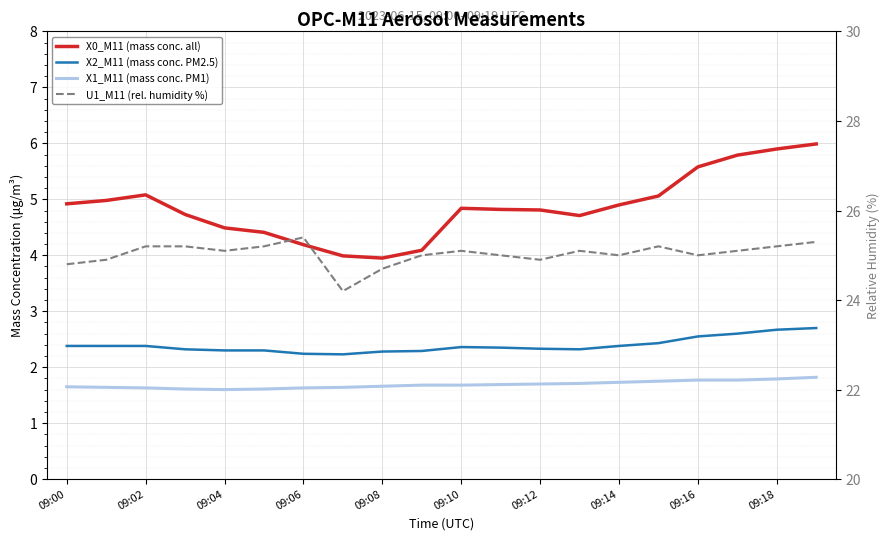

What position from the right is 09:00?

20